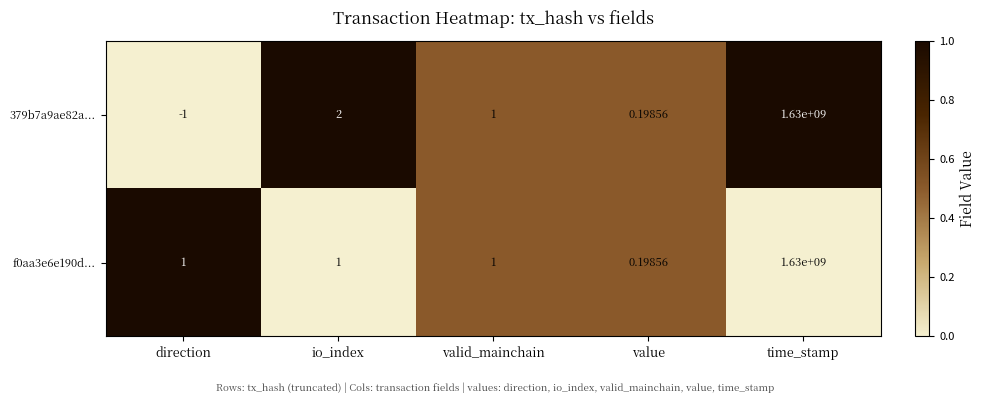

Which label corresponds to the smallest value in the chart?

direction